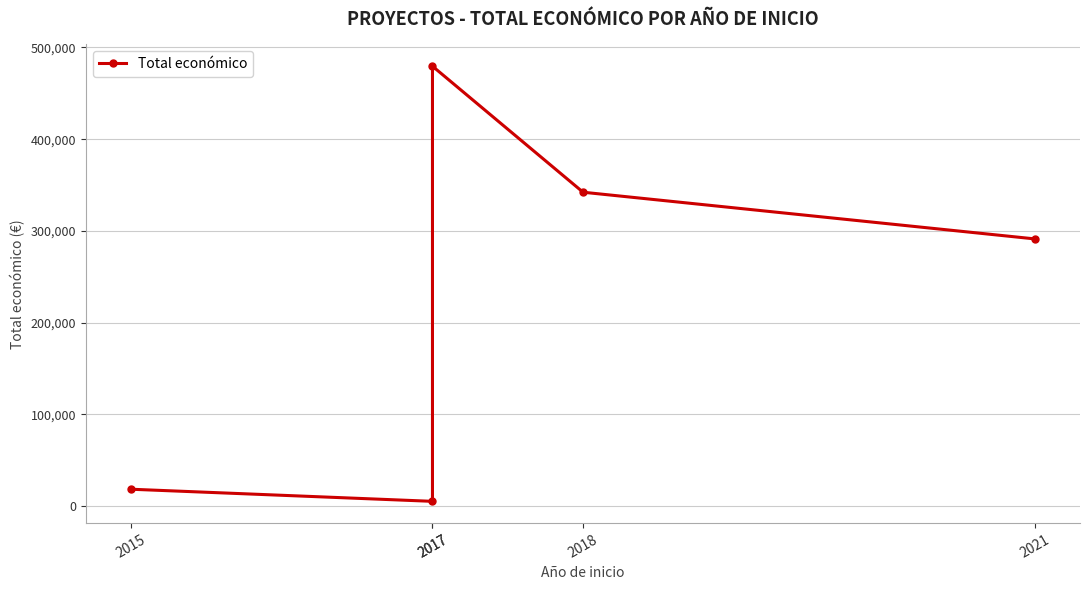

True or false: the data has more than 1 interior local peaks.

False